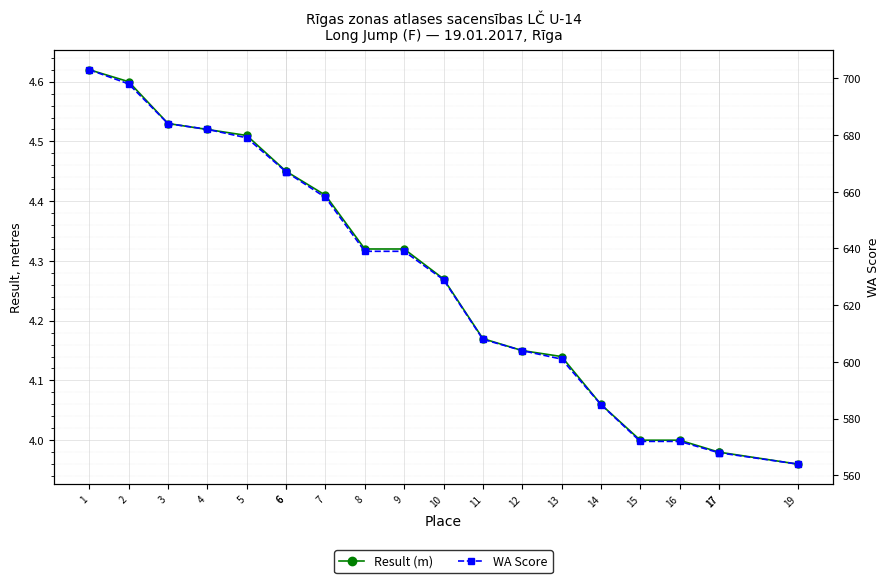

Which has a higher value, 5 or 19?

5